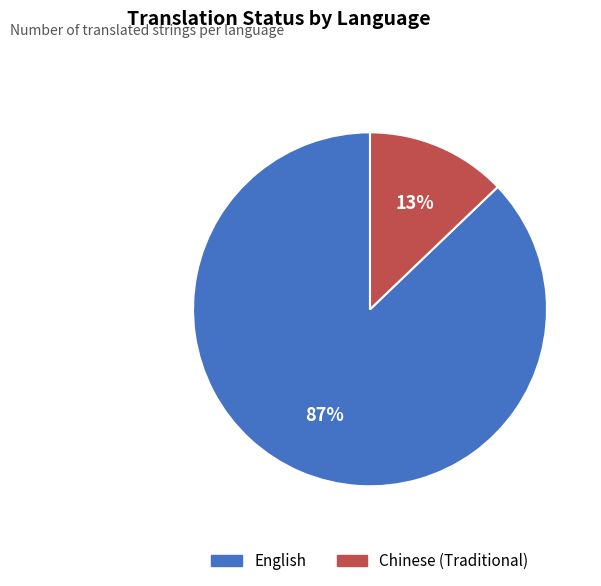

Is it true that English is 87% of the pie?

True